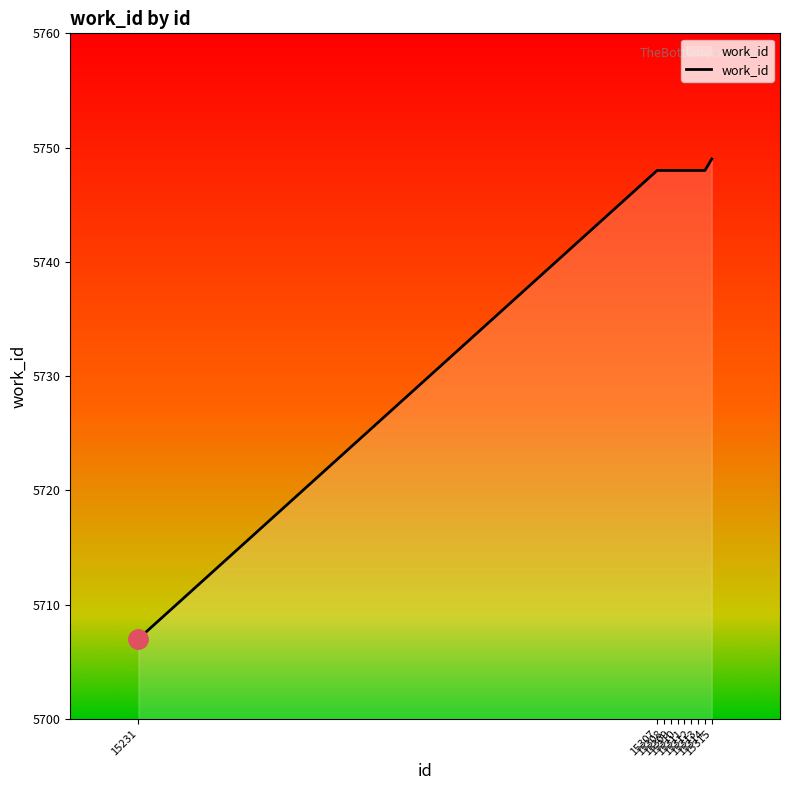

Which label corresponds to the smallest value in the chart?

15231